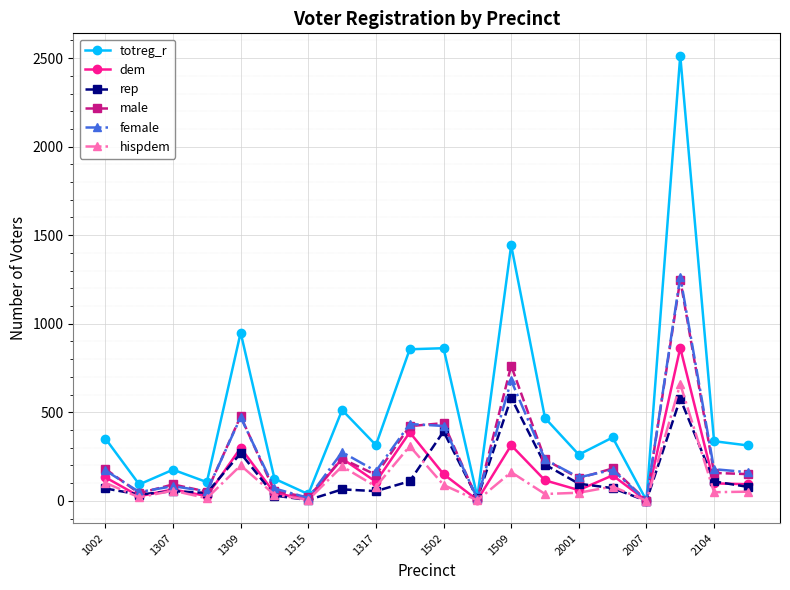

True or false: female has more than 0 points higher than both neighbors.

True